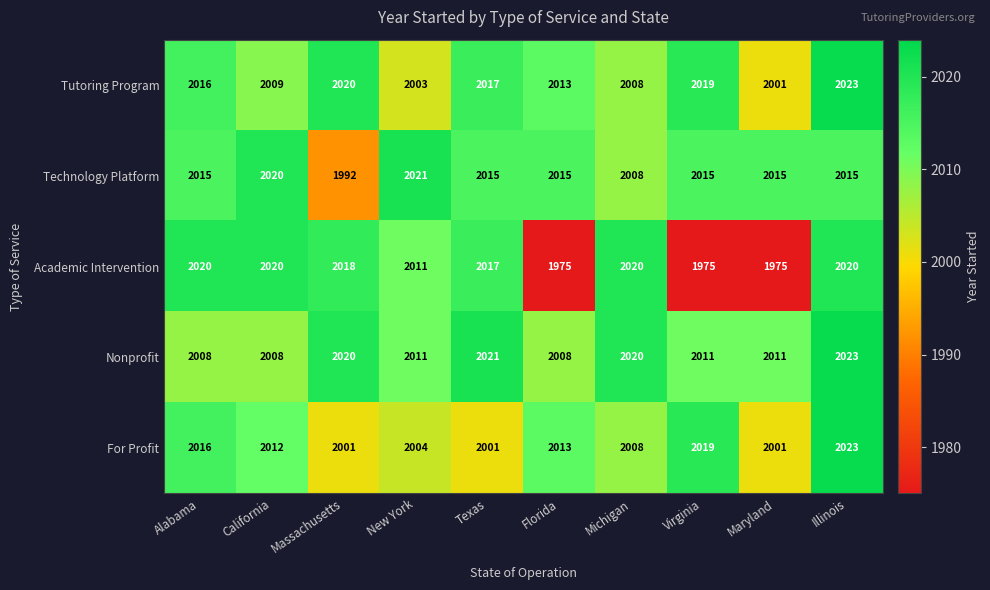

How many distinct data groups are displayed?

5